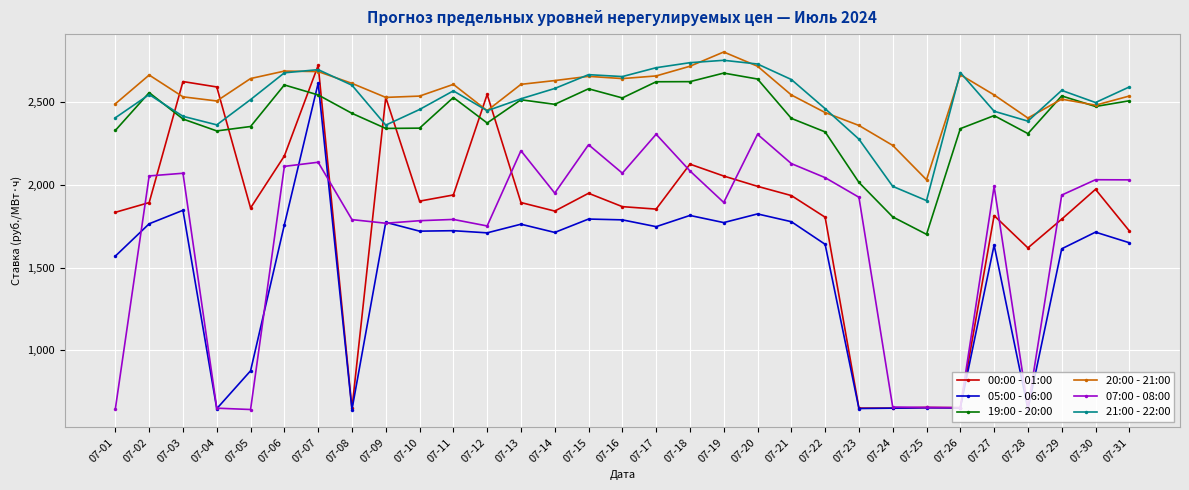

How many data points in 21:00 - 22:00 are less than 2547?

15